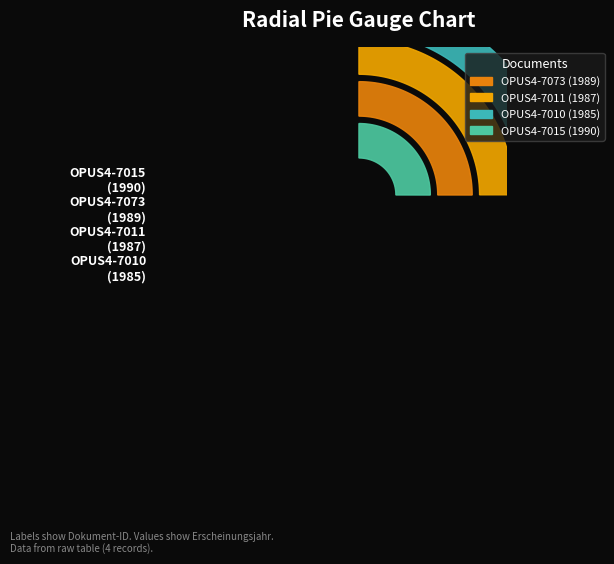

What percentage is the OPUS4-7010 slice, to the nearest percent?

25%